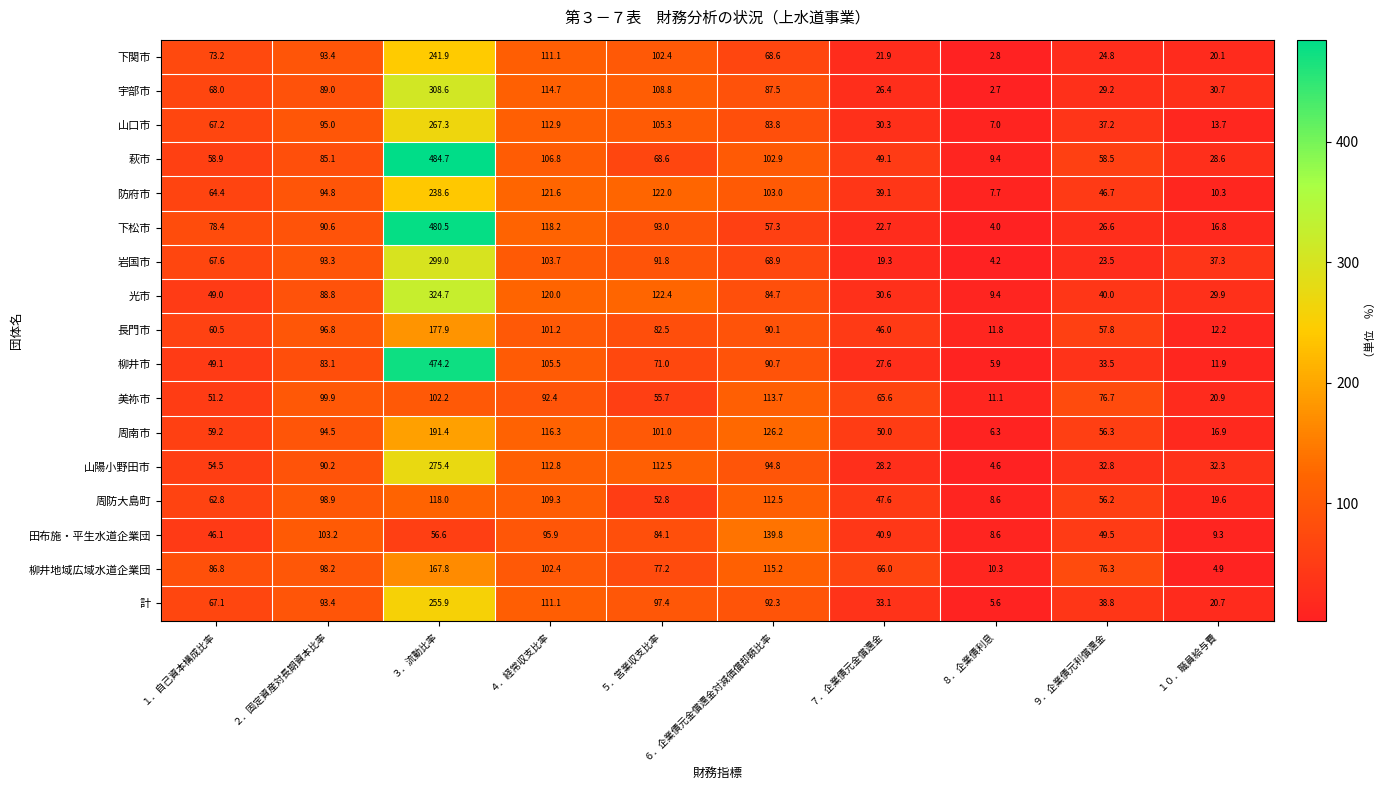

Rank the series by their maximum value, from highest to lowest.

萩市, 下松市, 柳井市, 光市, 宇部市, 岩国市, 山陽小野田市, 山口市, 計, 下関市, 防府市, 周南市, 長門市, 柳井地域広域水道企業団, 田布施・平生水道企業団, 周防大島町, 美祢市